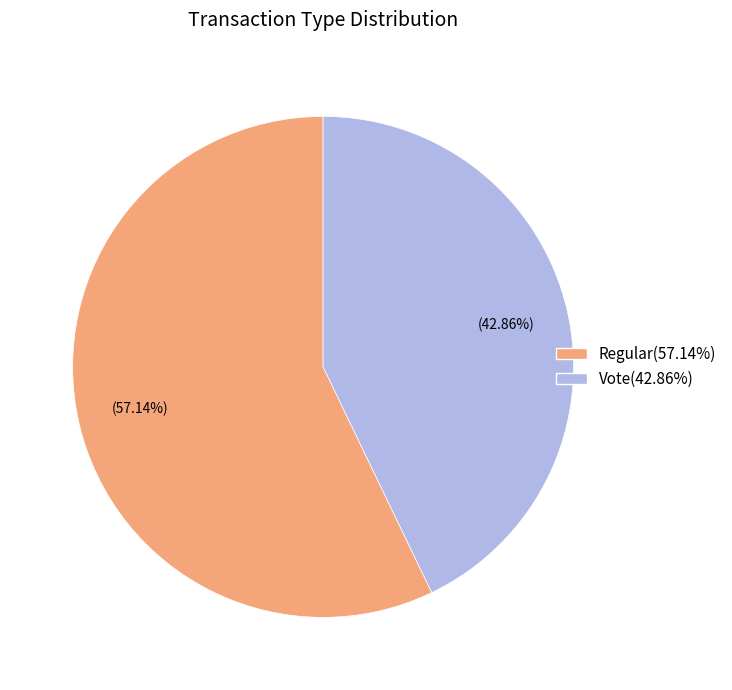

Which has a higher value, Vote(42.86%) or Regular(57.14%)?

Regular(57.14%)